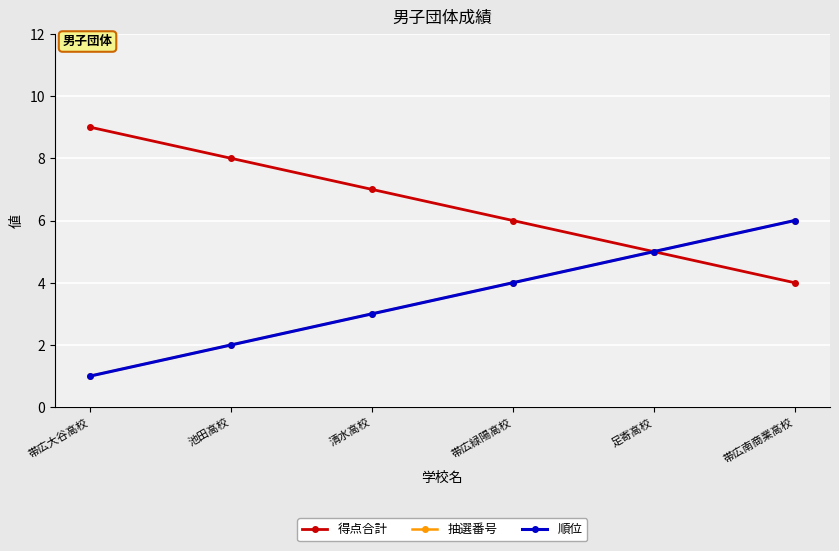

What is the label of the 1st point from the right?

帯広南商業高校